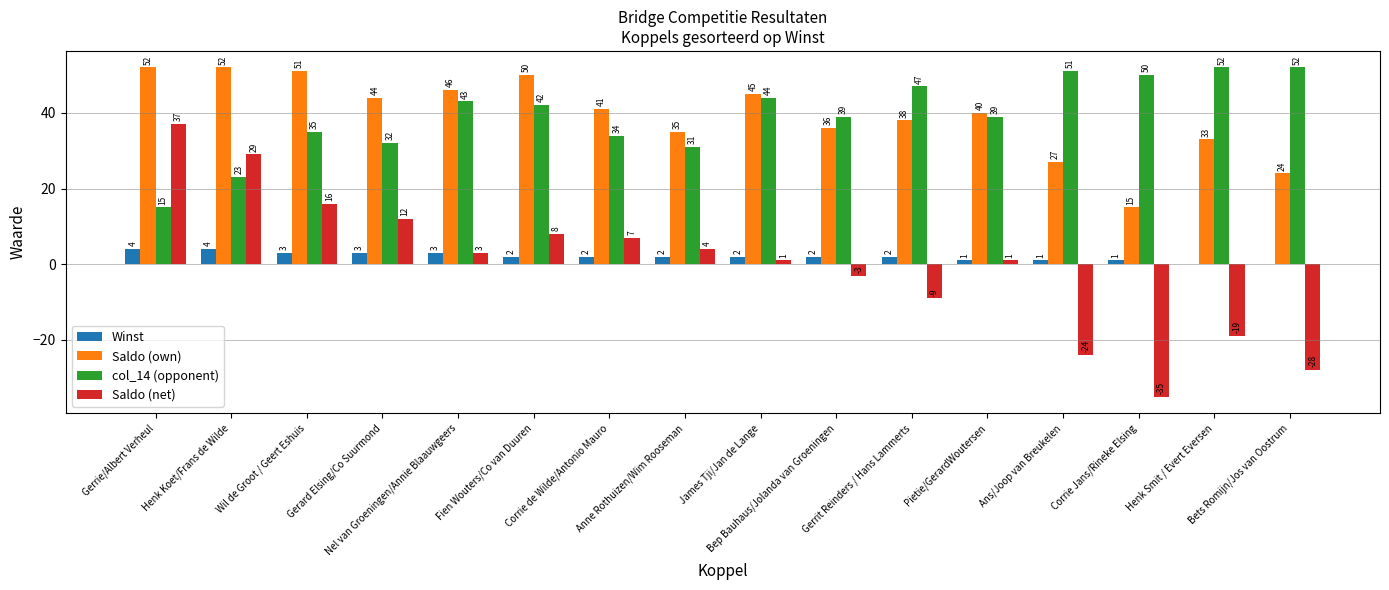

Does the chart contain stacked bars?

No